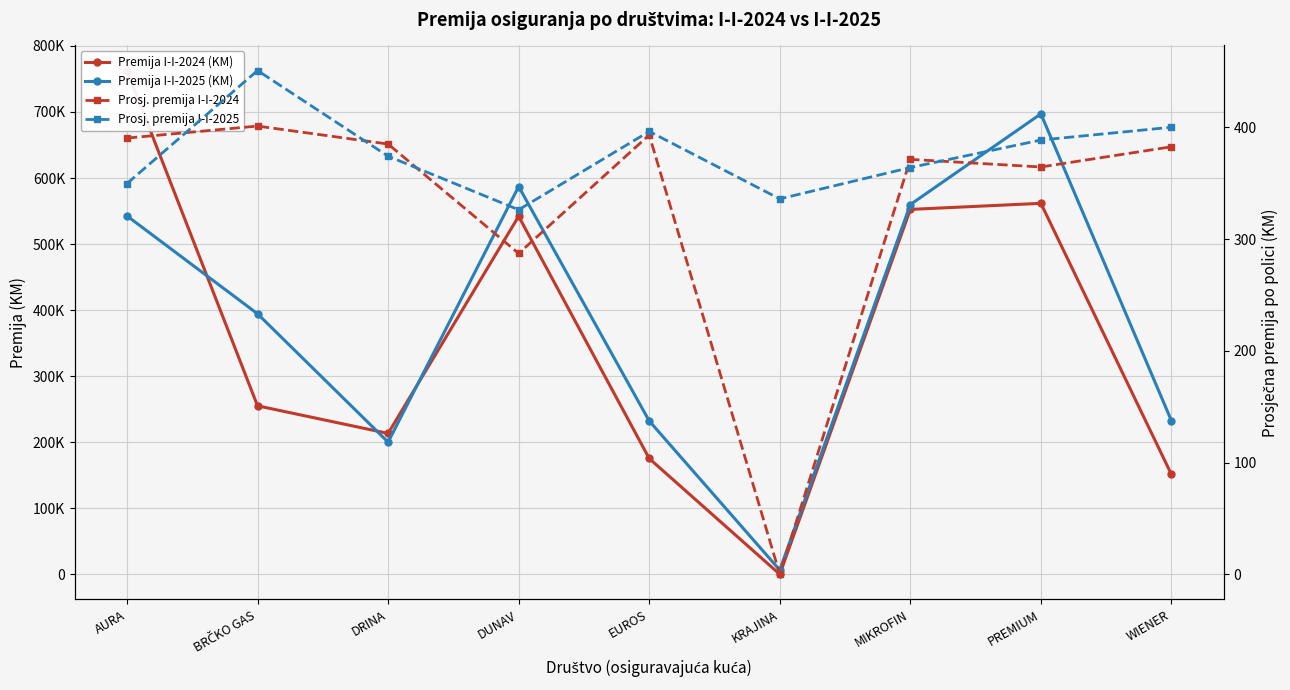

What is the difference between the Prosj. premija I-I-2025 values at PREMIUM and KRAJINA?

52.7